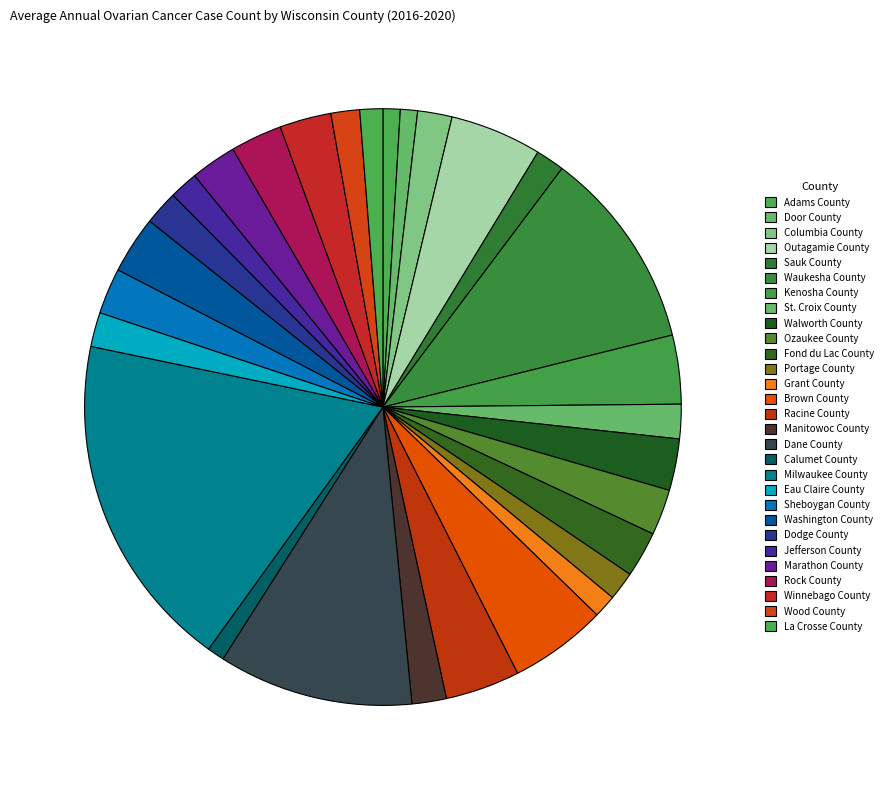

To the nearest percent, what percentage of the pie is Washington County?

3%